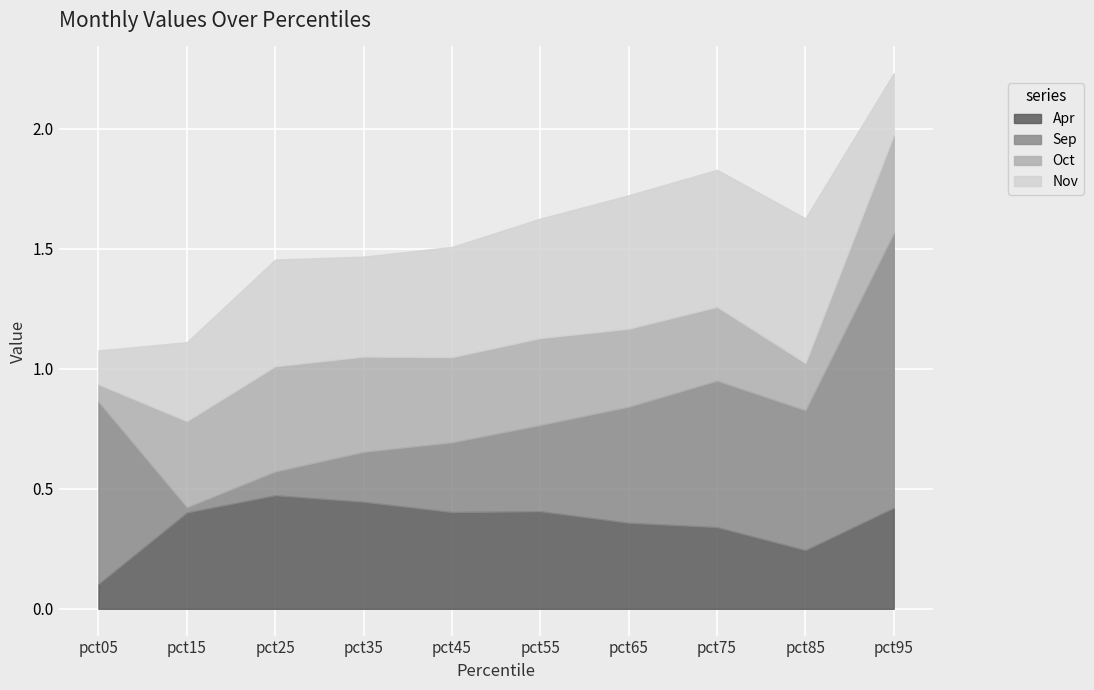

In Apr, how many points are lower than both neighbors (excluding endpoints)?

2